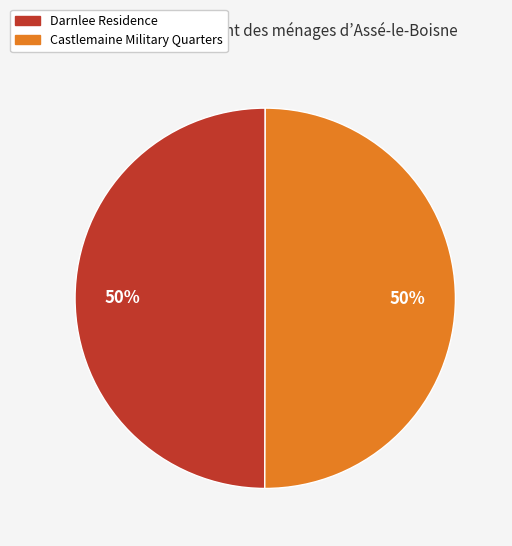

Approximately how many times larger is the value at Darnlee Residence compared to Castlemaine Military Quarters?

1.0